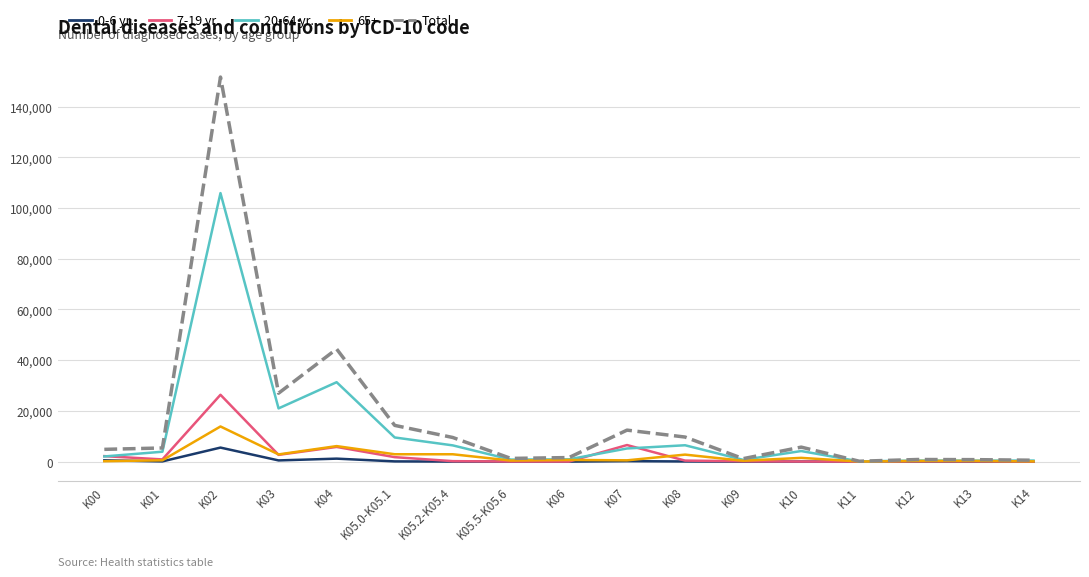

Does the chart display data point markers on the line(s)?

No